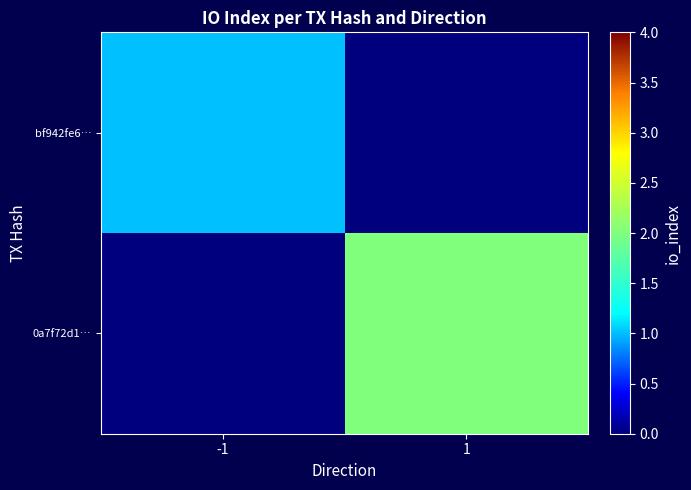

Rank the series at -1 from lowest to highest value.

0a7f72d1…, bf942fe6…